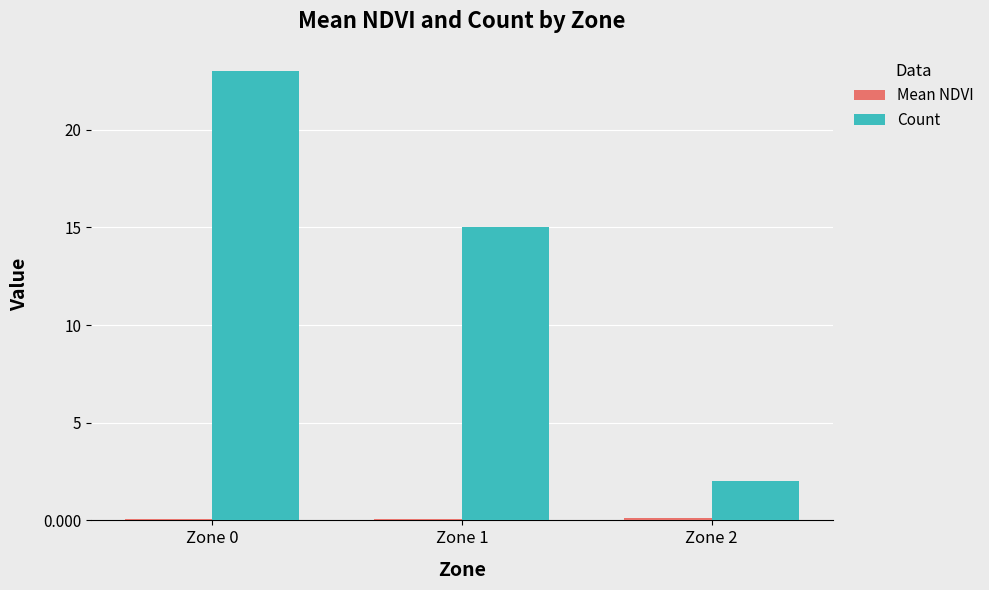

What is the maximum value for Count?

23.0